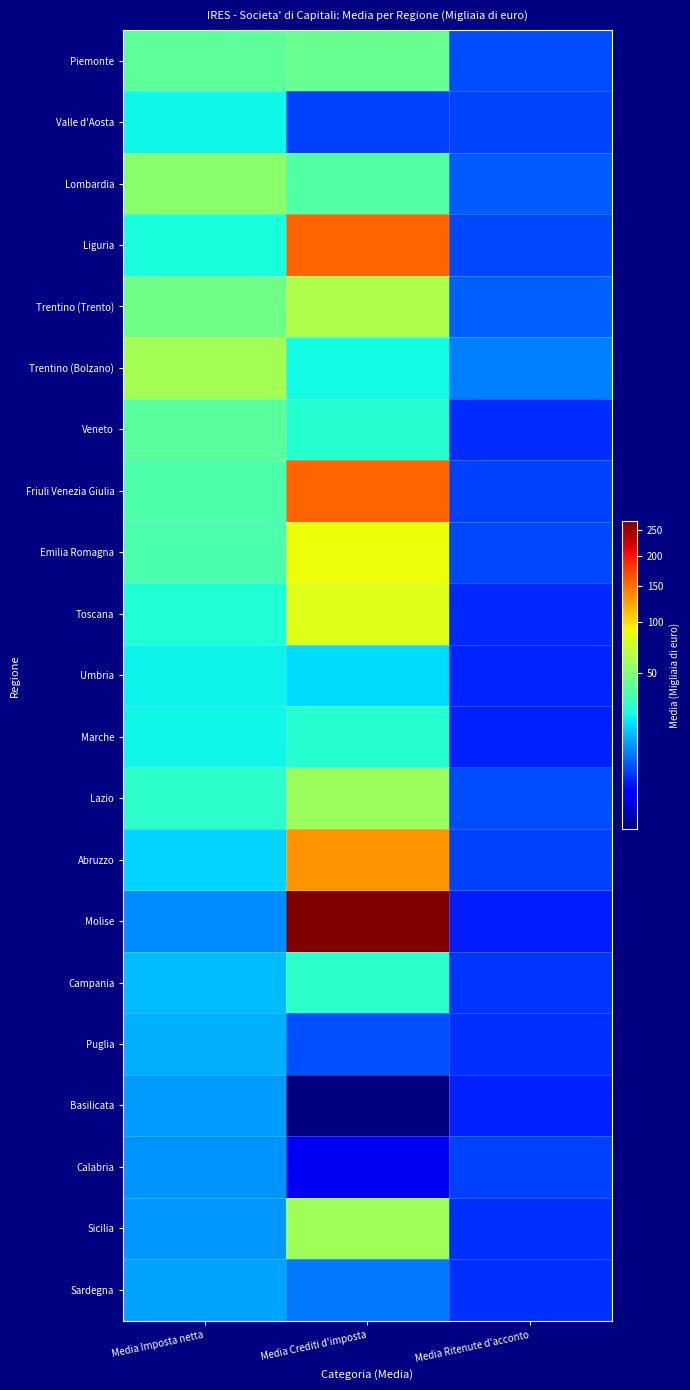

List the series in order of their peak value, highest first.

Molise, Friuli Venezia Giulia, Liguria, Abruzzo, Emilia Romagna, Toscana, Trentino (Trento), Trentino (Bolzano), Sicilia, Lazio, Lombardia, Piemonte, Veneto, Campania, Marche, Valle d'Aosta, Umbria, Puglia, Sardegna, Basilicata, Calabria